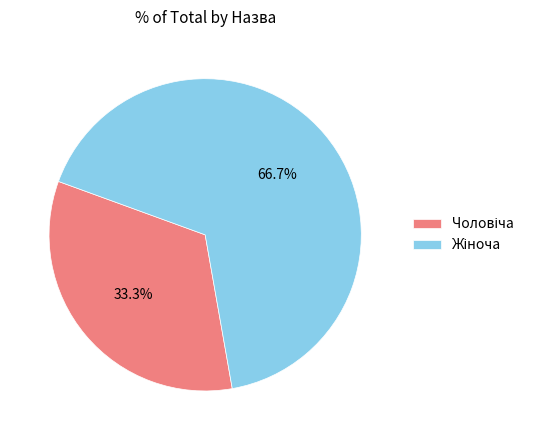

How many slices are in this pie chart?

2